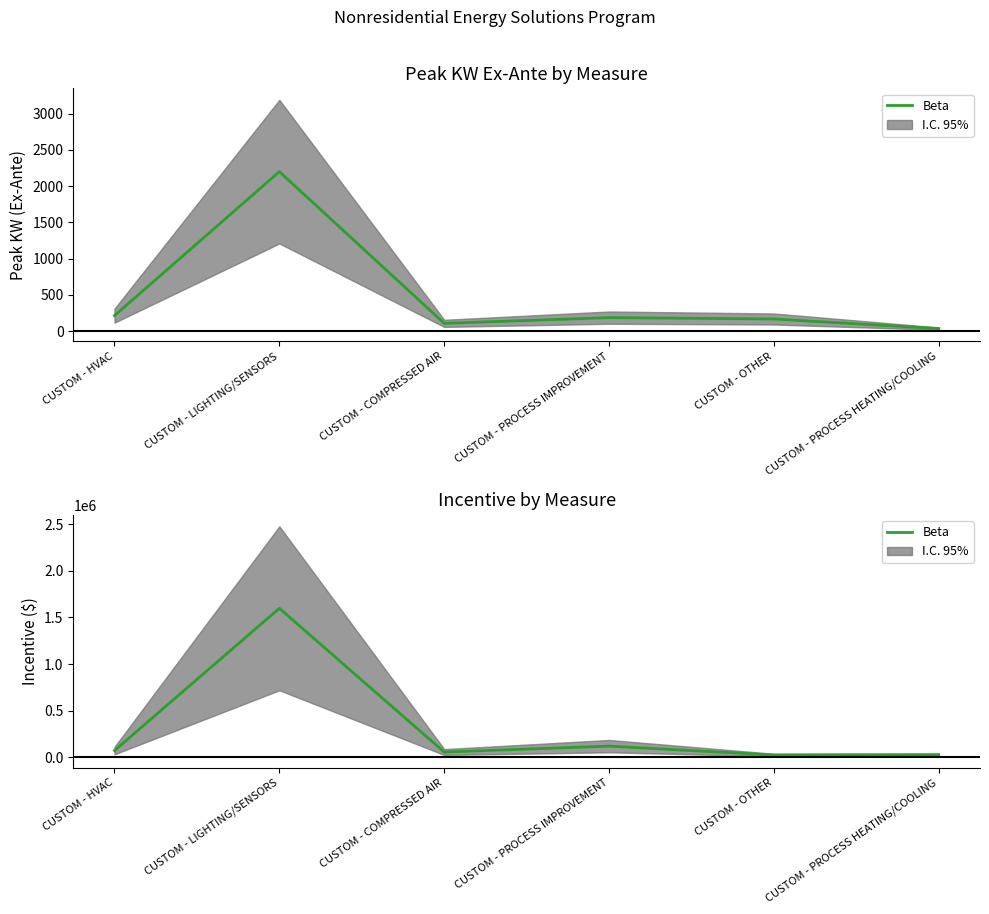

At which category does the chart reach its minimum across all series?

CUSTOM - OTHER